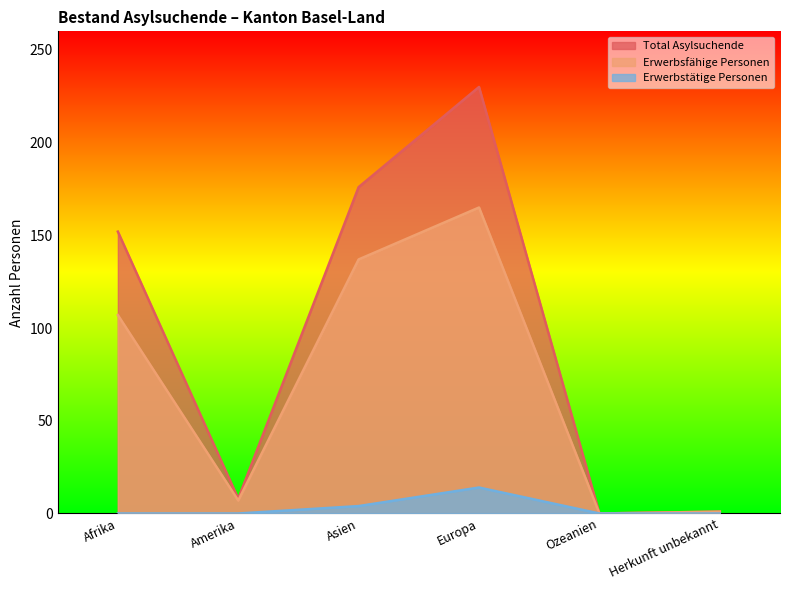

What is the difference between the maximum and minimum values in the Total Asylsuchende series?

230